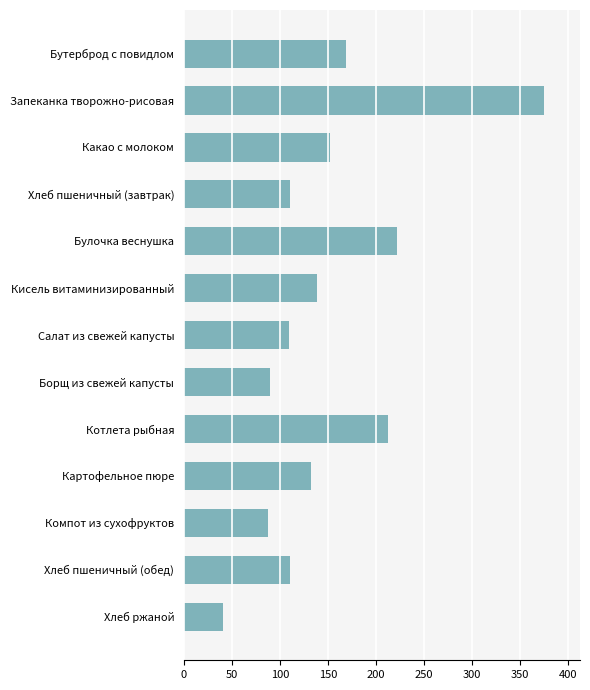

Which has a higher value, Кисель витаминизированный or Хлеб пшеничный (обед)?

Кисель витаминизированный